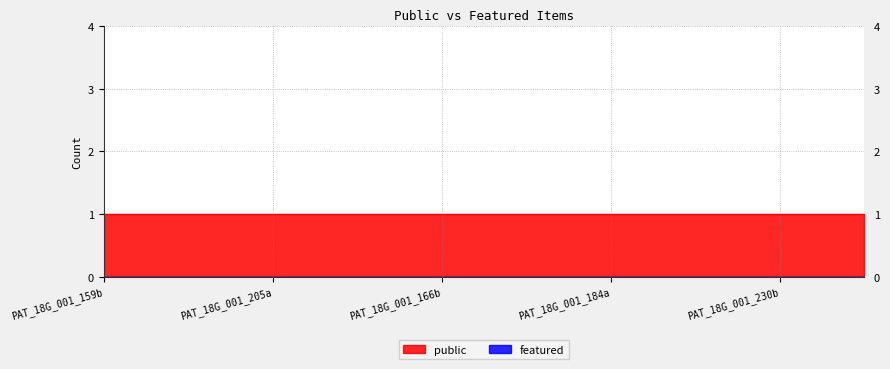

What is the maximum value shown in the chart?

1